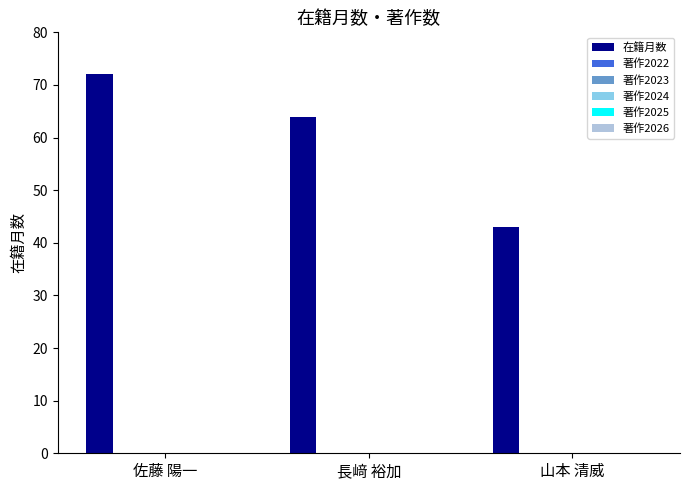

What is the value of the 1st bar from the left?

72